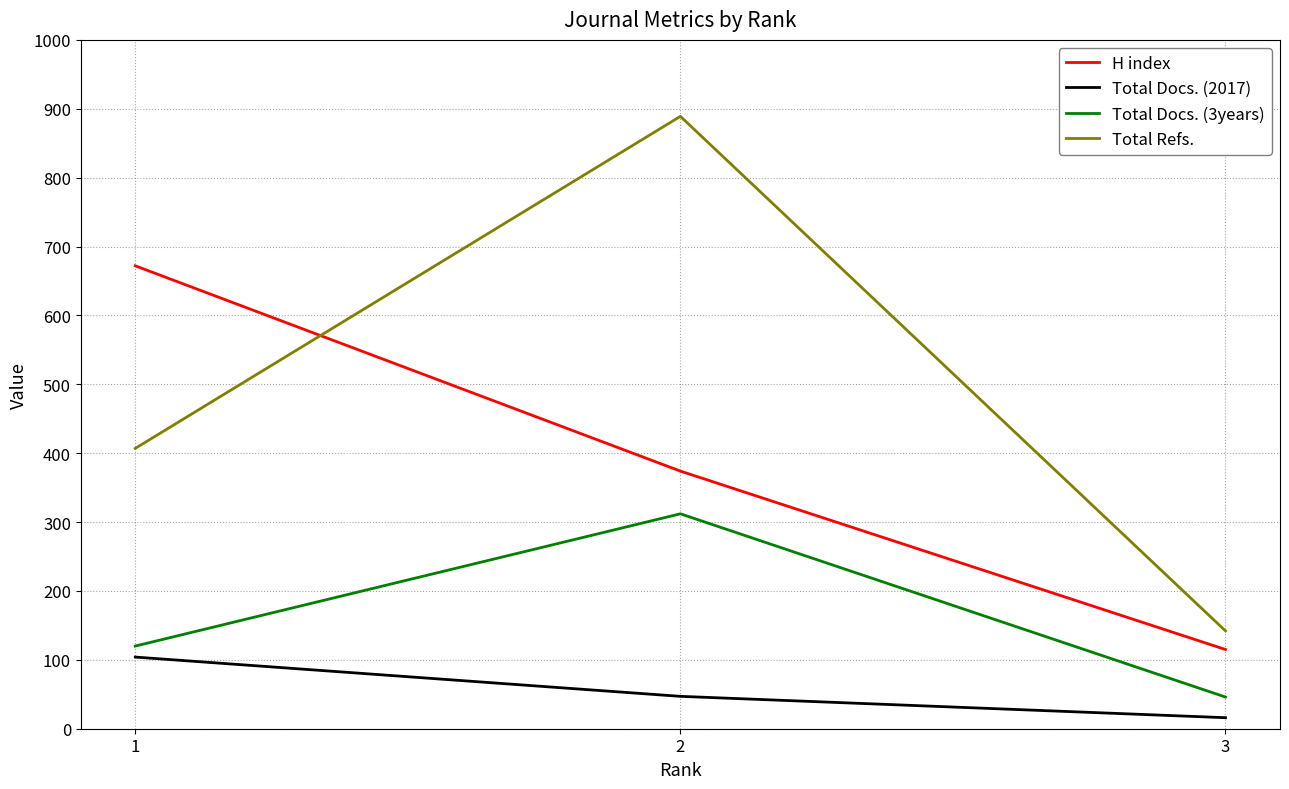

What are all the series names shown in the legend?

H index, Total Docs. (2017), Total Docs. (3years), Total Refs.